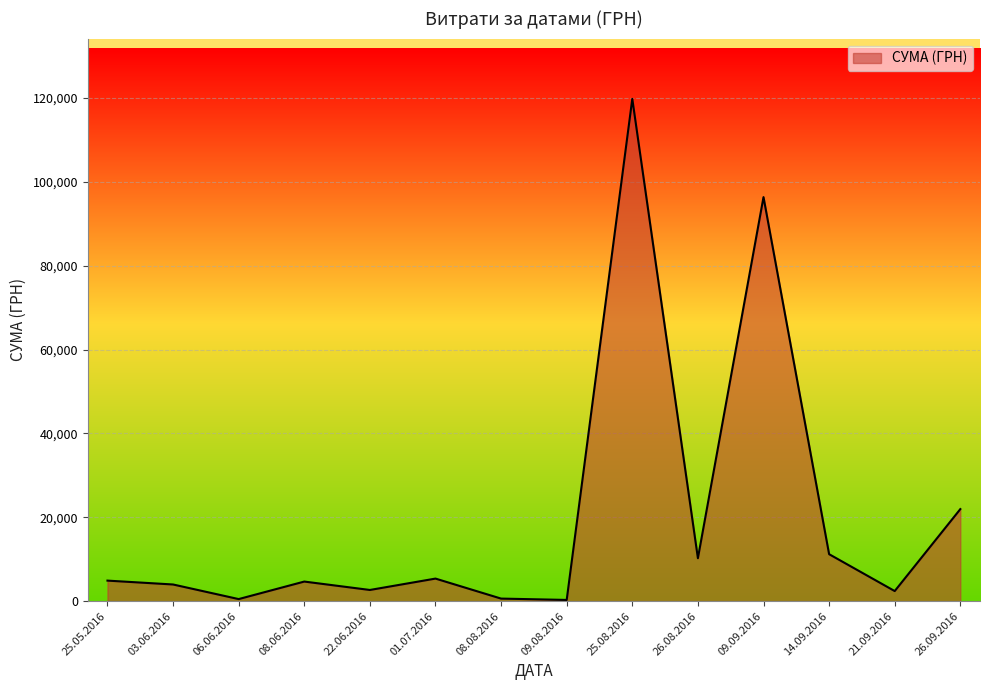

What is the ratio of the value at 01.07.2016 to the value at 08.06.2016?

1.2